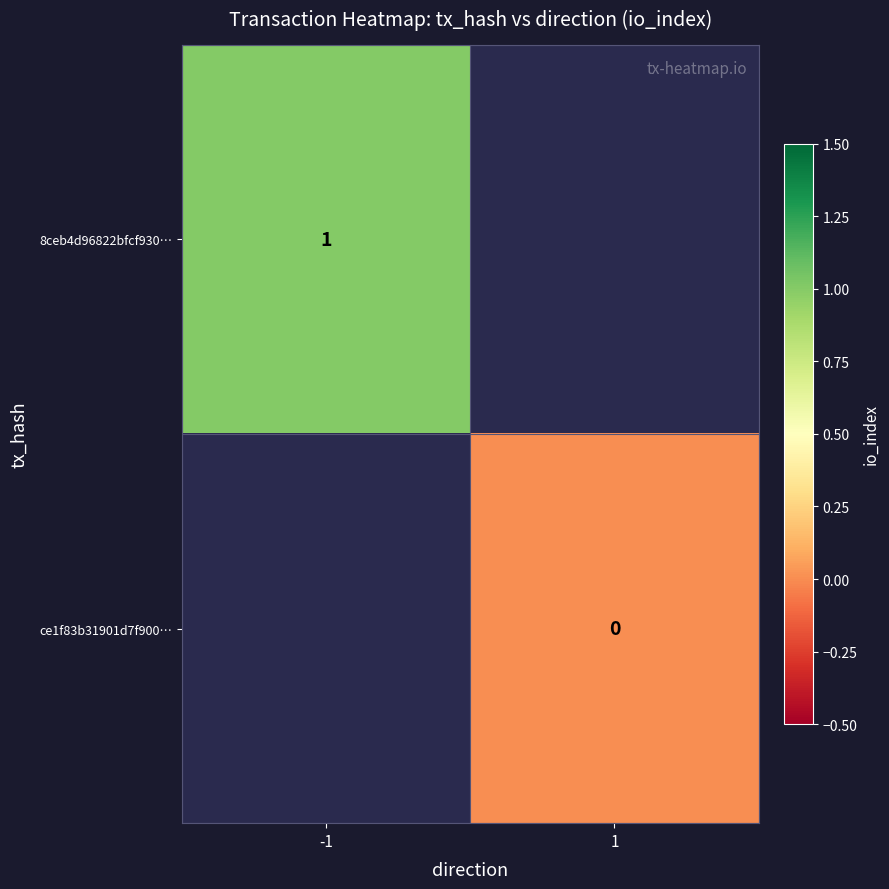

Is it true that ce1f83b31901d7f900… equals 0.0 at 1?

True